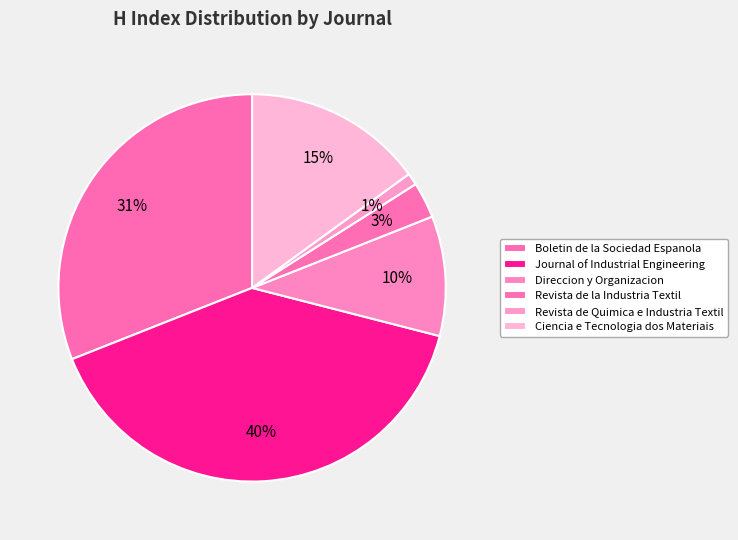

Count the number of slices in the pie.

6